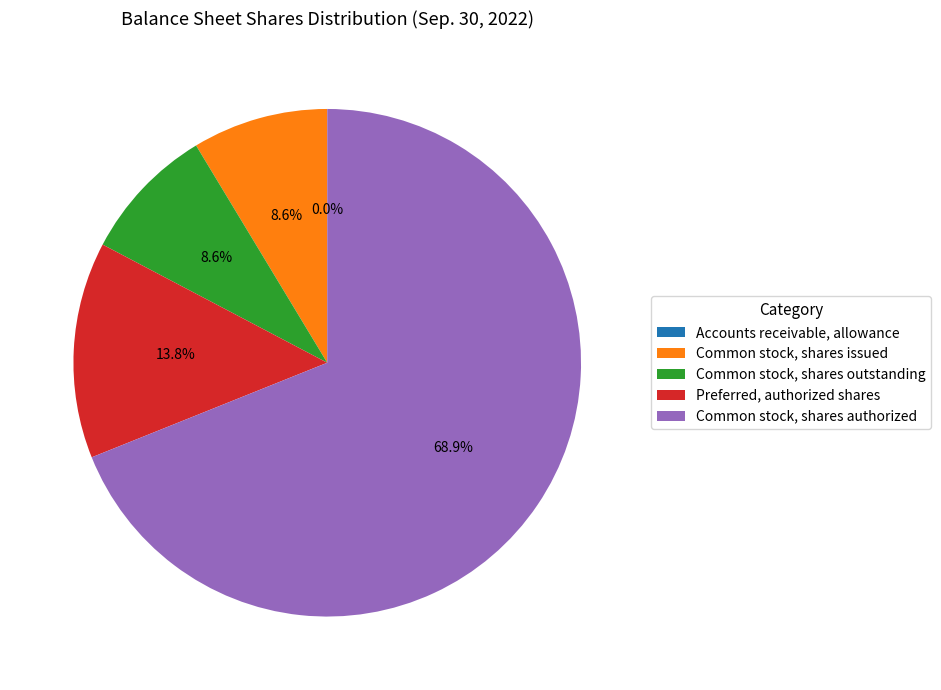

Does any single category account for the majority?

Yes